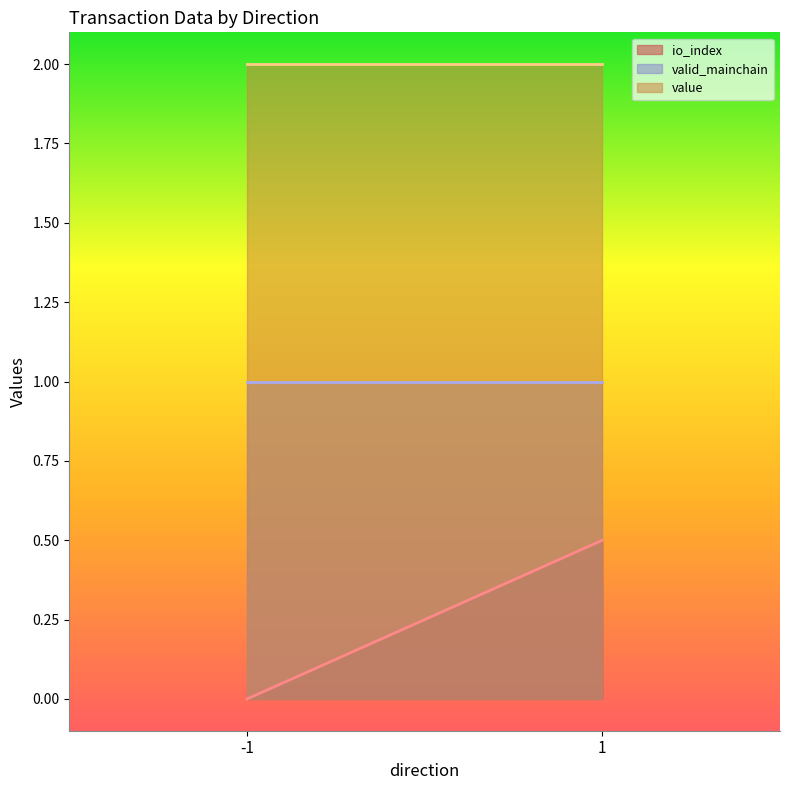

What is the difference between the highest and lowest values at 1?

1.5